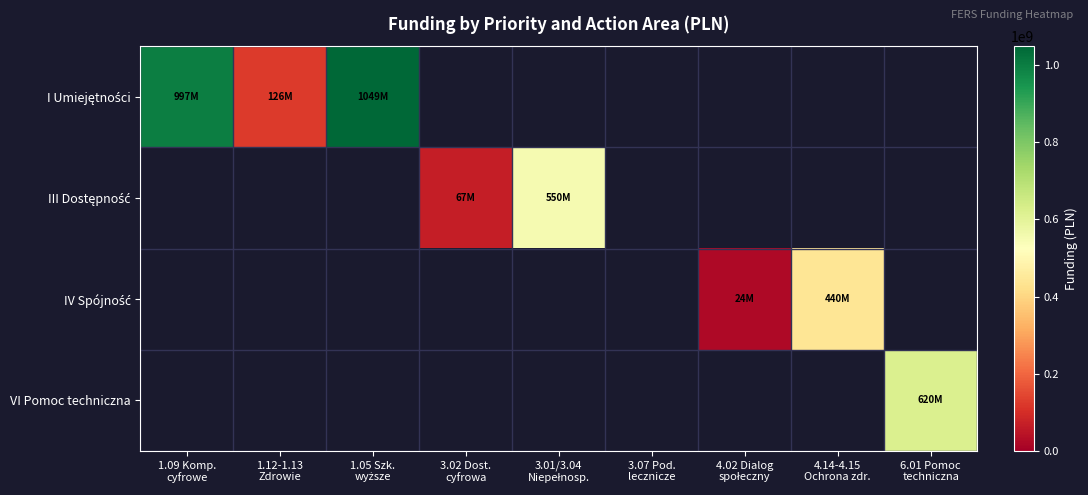

What is the difference between the maximum and minimum values in the I Umiejętności series?

922883103.0